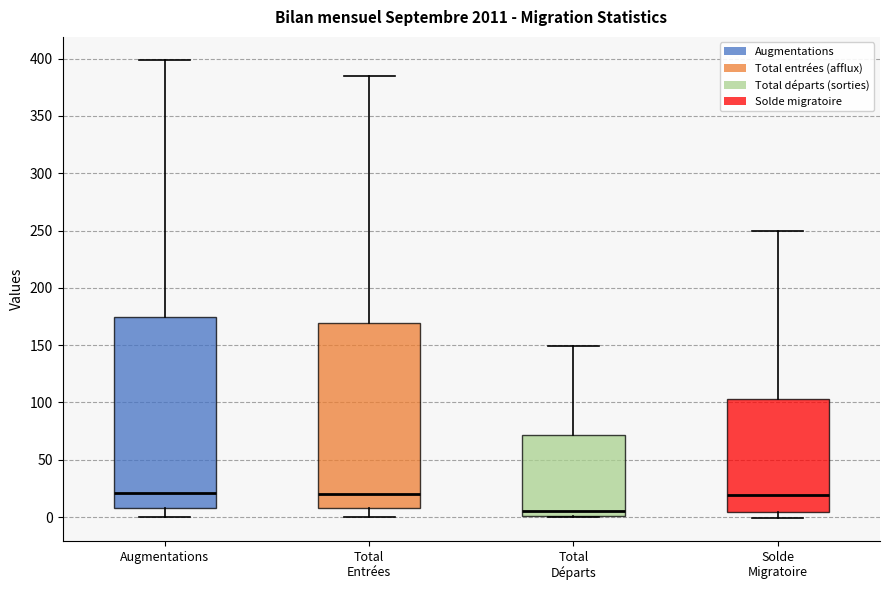

Where is the upper edge of the box for Augmentations on the y-axis? The values are not printed on the chart, so give them approximately, as read against the axis.

175